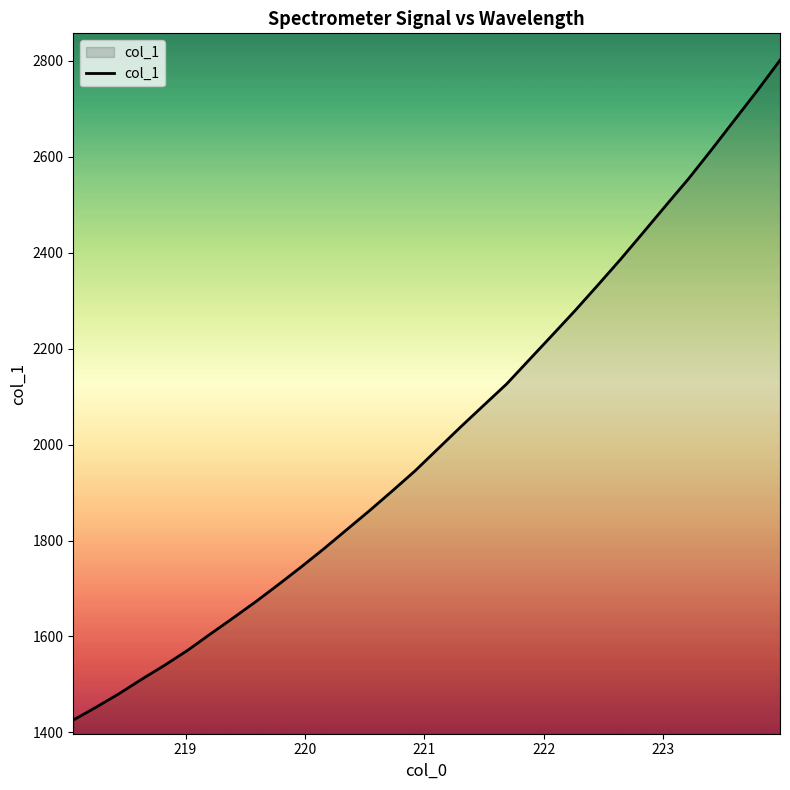

What is the maximum value shown in the chart?

2801.5